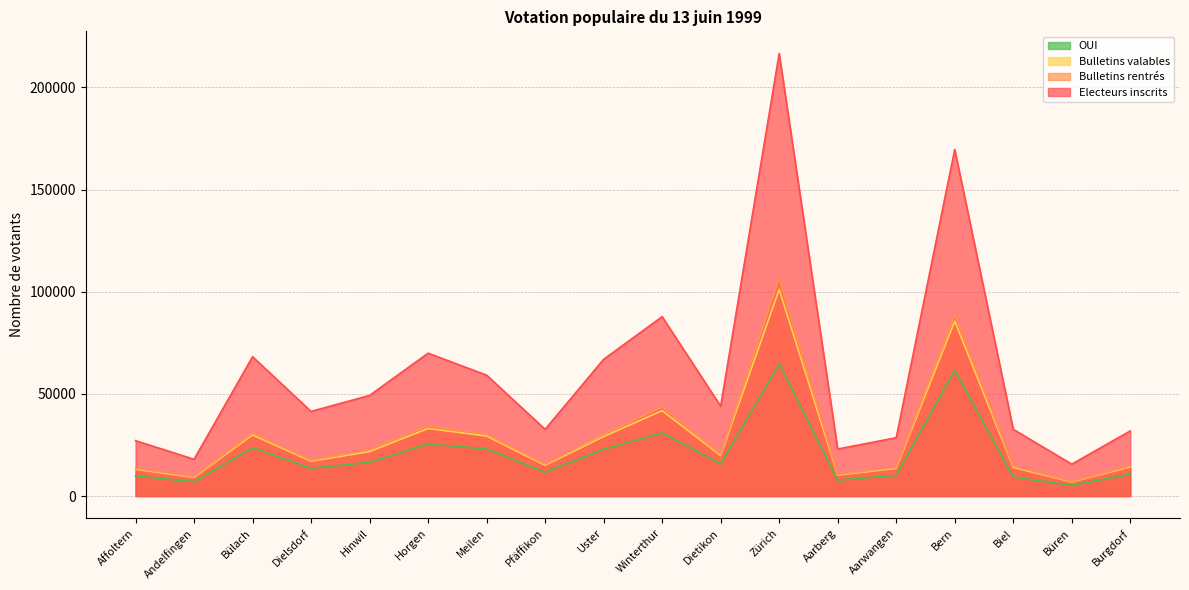

Which series has the widest spread of values?

Electeurs inscrits